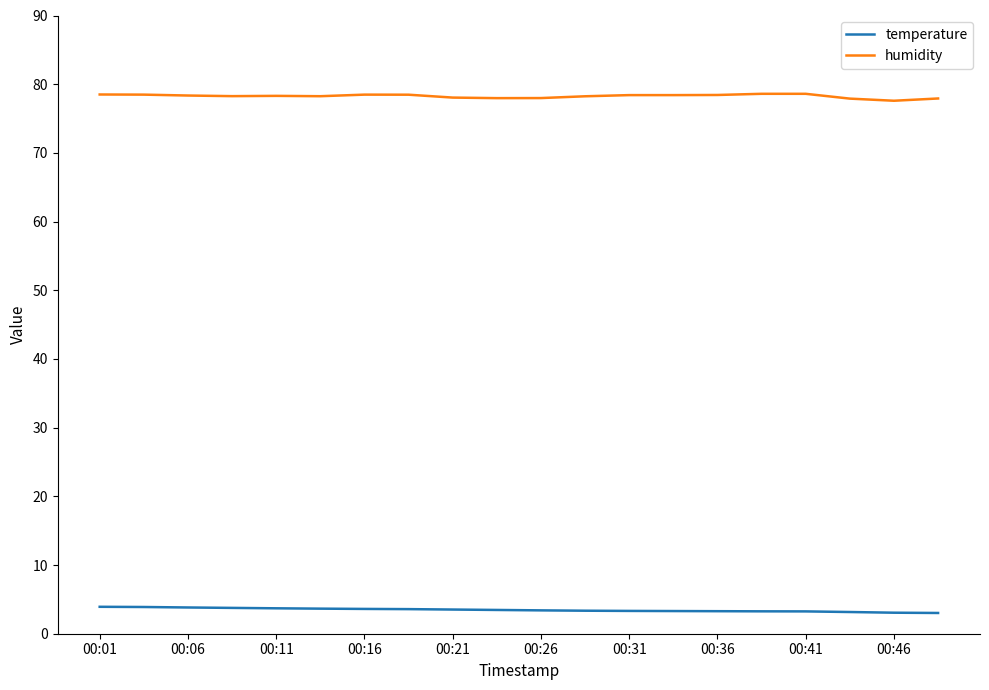

How many categories are shown in the chart?

20